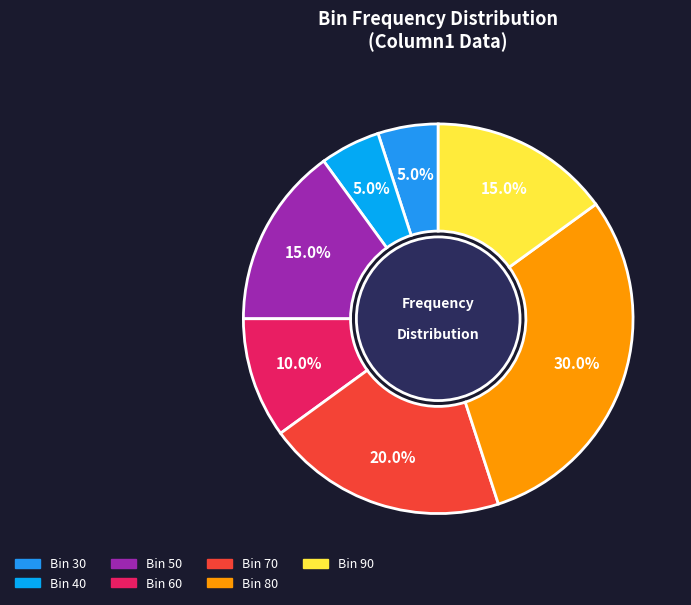

Which category has the biggest portion of the pie?

80